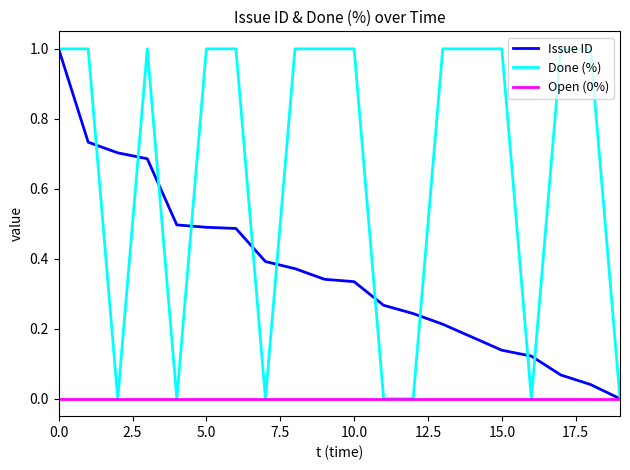

What is the difference between the maximum and minimum values in the Issue ID series?

1.0